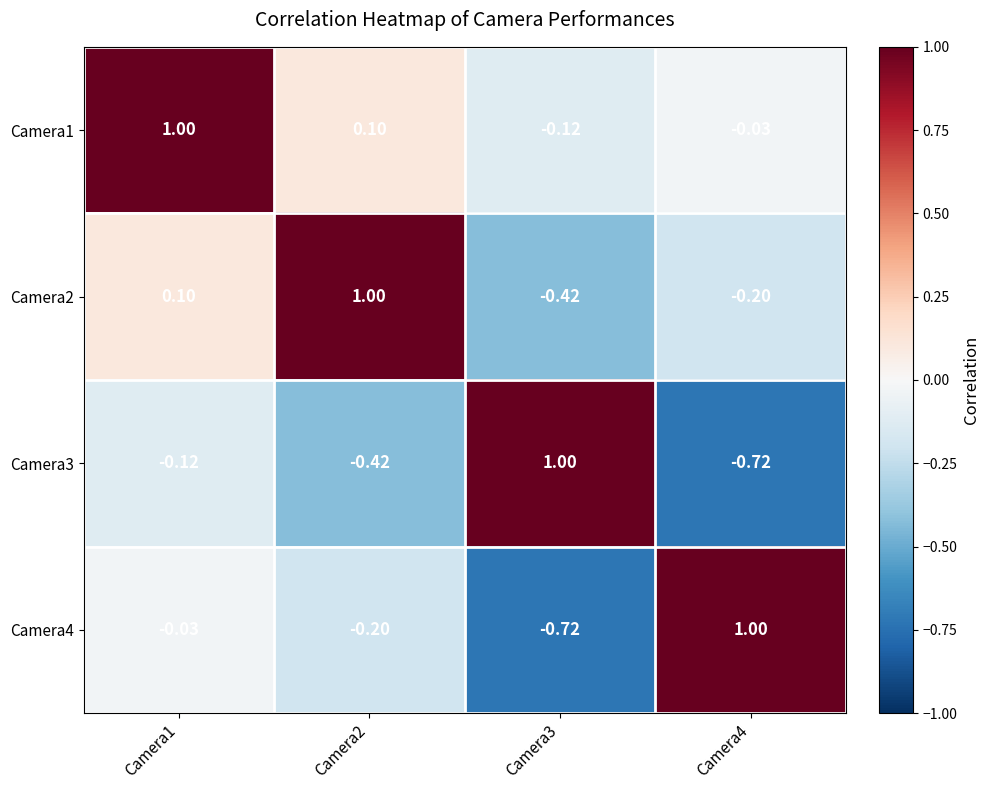

The Camera3 series shows -0.1 at Camera1. True or false?

True